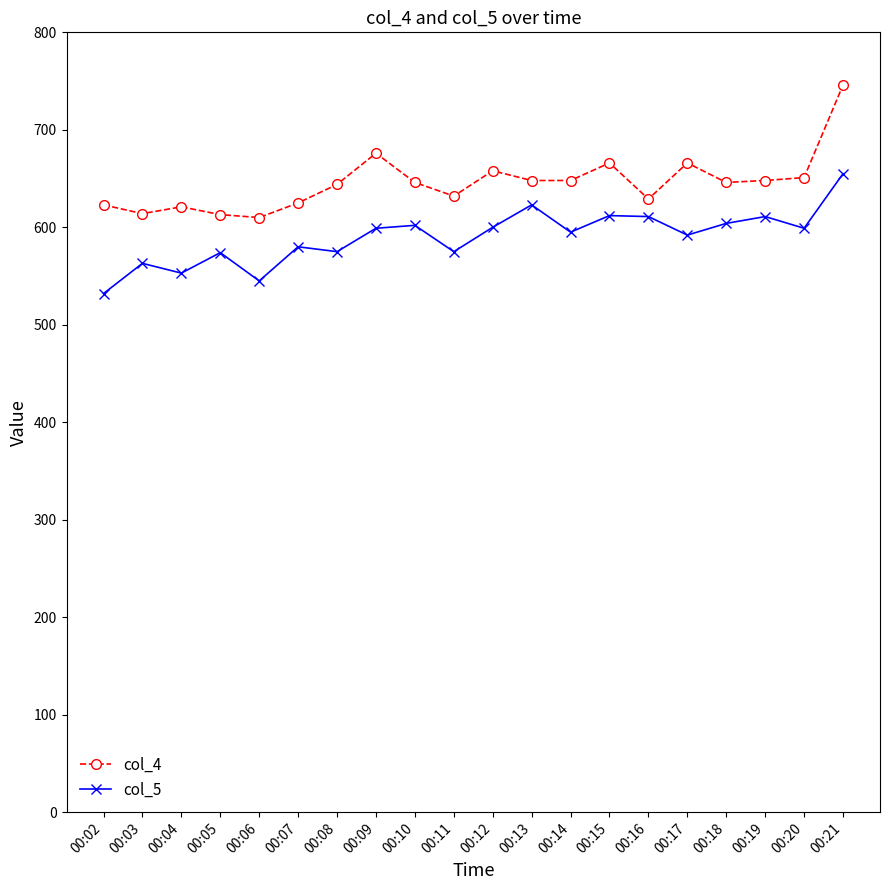

Does the chart have visible grid lines?

No